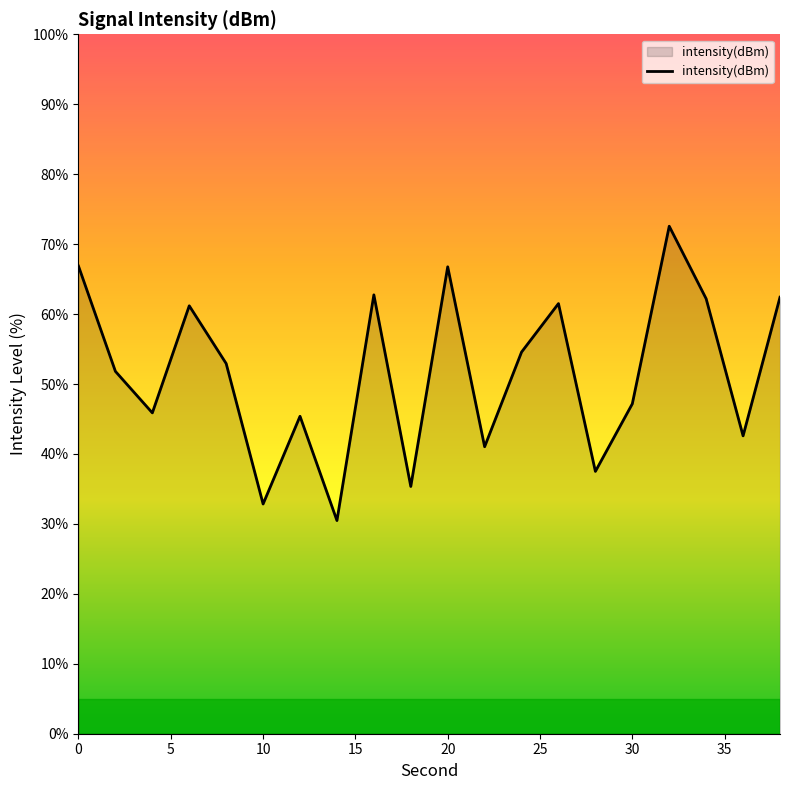

What is the minimum value shown in the chart?

30.5